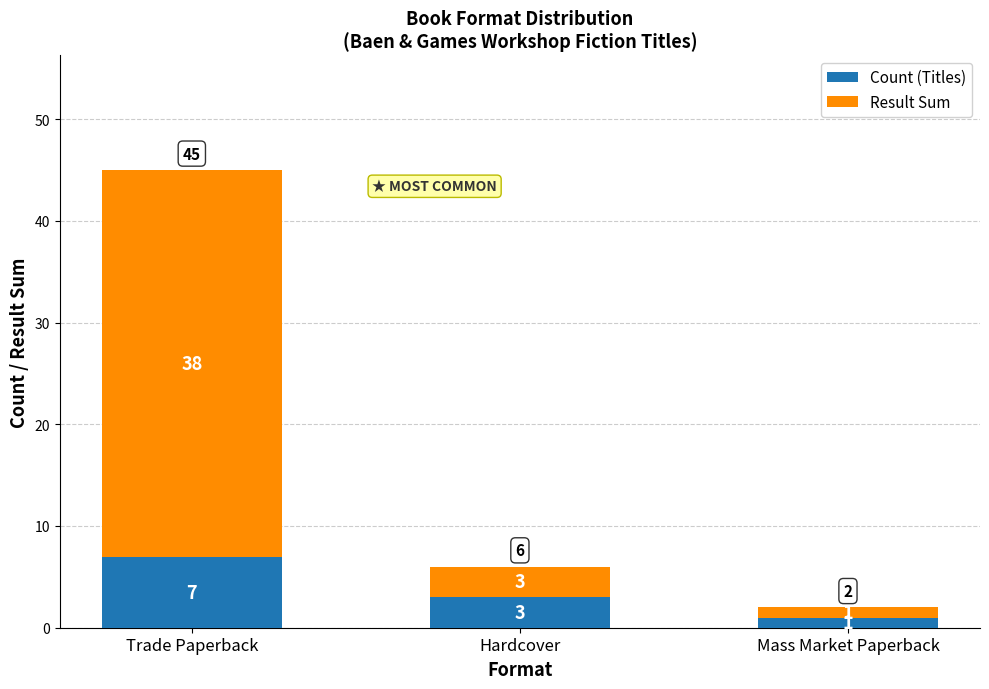

Reading left to right, list the values for the Count (Titles) series.

7	3	1